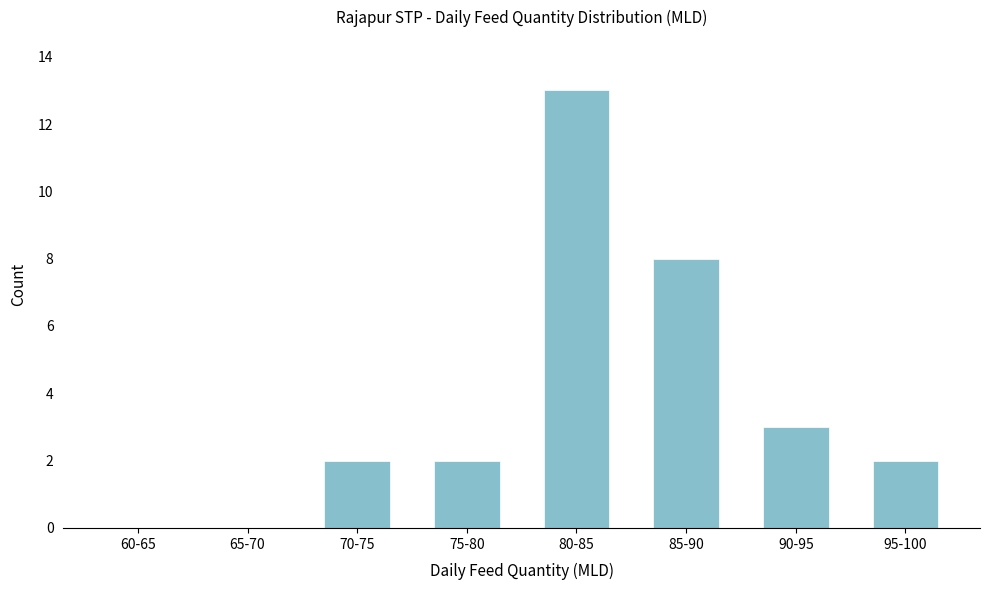

Reading left to right, what are all the values shown in this chart?

60-65=0	65-70=0	70-75=2	75-80=2	80-85=13	85-90=8	90-95=3	95-100=2